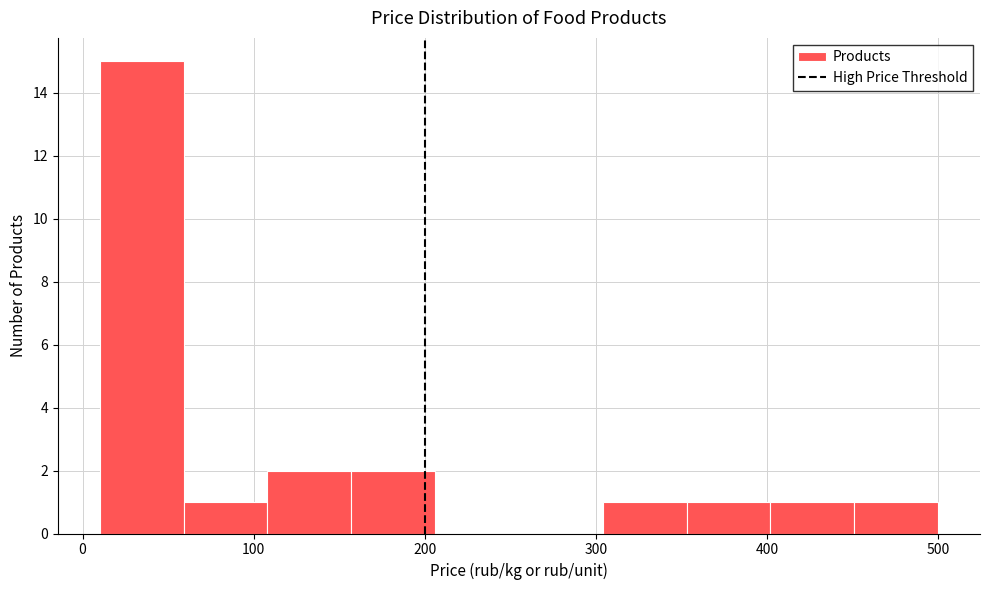

Reading left to right, list every bar in this chart as the range it spans on the x-axis followed by its height. Neither the bar edges nor the heights are printed on the chart, so give them approximately, as read against the axes.

10 to 59: 15
59 to 108: 1
108 to 157: 2
157 to 206: 2
206 to 255: 0
255 to 304: 0
304 to 353: 1
353 to 402: 1
402 to 451: 1
451 to 500: 1